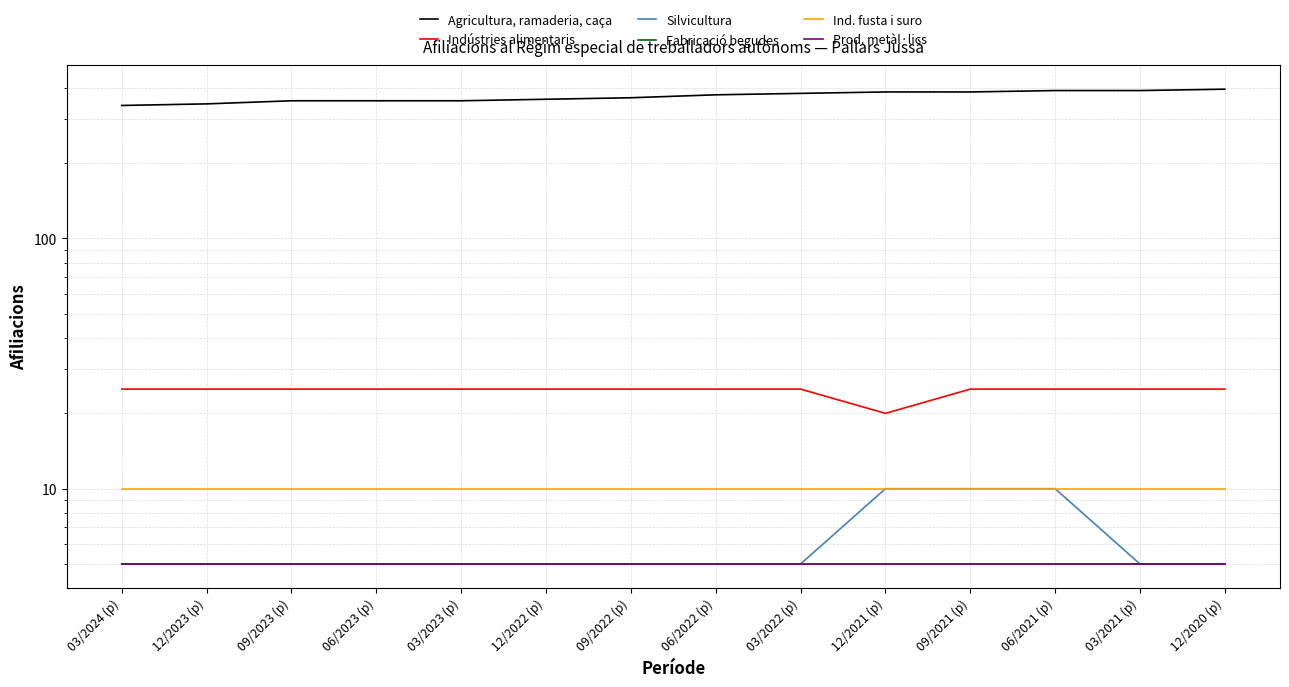

Reading left to right, transcribe all the data shown in this chart.

Agricultura, ramaderia, caça: 03/2024 (p)=340	12/2023 (p)=345	09/2023 (p)=355	06/2023 (p)=355	03/2023 (p)=355	12/2022 (p)=360	09/2022 (p)=365	06/2022 (p)=375	03/2022 (p)=380	12/2021 (p)=385	09/2021 (p)=385	06/2021 (p)=390	03/2021 (p)=390	12/2020 (p)=395
Indústries alimentaris: 03/2024 (p)=25	12/2023 (p)=25	09/2023 (p)=25	06/2023 (p)=25	03/2023 (p)=25	12/2022 (p)=25	09/2022 (p)=25	06/2022 (p)=25	03/2022 (p)=25	12/2021 (p)=20	09/2021 (p)=25	06/2021 (p)=25	03/2021 (p)=25	12/2020 (p)=25
Silvicultura: 03/2024 (p)=5	12/2023 (p)=5	09/2023 (p)=5	06/2023 (p)=5	03/2023 (p)=5	12/2022 (p)=5	09/2022 (p)=5	06/2022 (p)=5	03/2022 (p)=5	12/2021 (p)=10	09/2021 (p)=10	06/2021 (p)=10	03/2021 (p)=5	12/2020 (p)=5
Fabricació begudes: 03/2024 (p)=5	12/2023 (p)=5	09/2023 (p)=5	06/2023 (p)=5	03/2023 (p)=5	12/2022 (p)=5	09/2022 (p)=5	06/2022 (p)=5	03/2022 (p)=5	12/2021 (p)=5	09/2021 (p)=5	06/2021 (p)=5	03/2021 (p)=5	12/2020 (p)=5
Ind. fusta i suro: 03/2024 (p)=10	12/2023 (p)=10	09/2023 (p)=10	06/2023 (p)=10	03/2023 (p)=10	12/2022 (p)=10	09/2022 (p)=10	06/2022 (p)=10	03/2022 (p)=10	12/2021 (p)=10	09/2021 (p)=10	06/2021 (p)=10	03/2021 (p)=10	12/2020 (p)=10
Prod. metàl·lics: 03/2024 (p)=5	12/2023 (p)=5	09/2023 (p)=5	06/2023 (p)=5	03/2023 (p)=5	12/2022 (p)=5	09/2022 (p)=5	06/2022 (p)=5	03/2022 (p)=5	12/2021 (p)=5	09/2021 (p)=5	06/2021 (p)=5	03/2021 (p)=5	12/2020 (p)=5